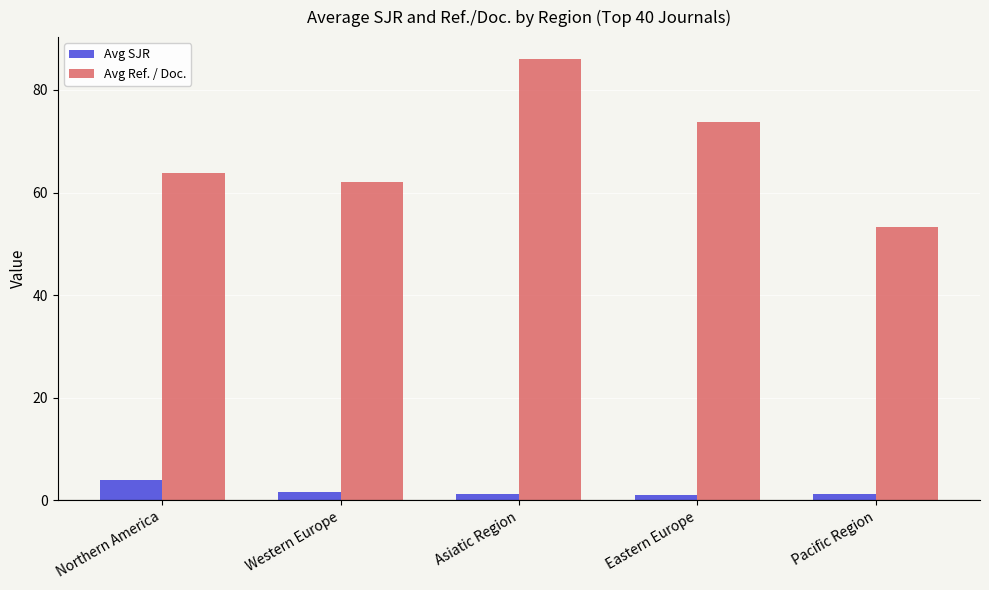

What is the total value across all series at Northern America?

67.7